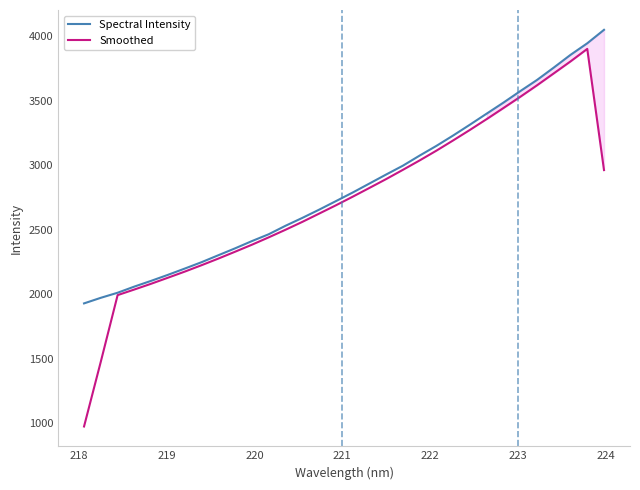

What is the maximum value shown in the chart?

4050.9